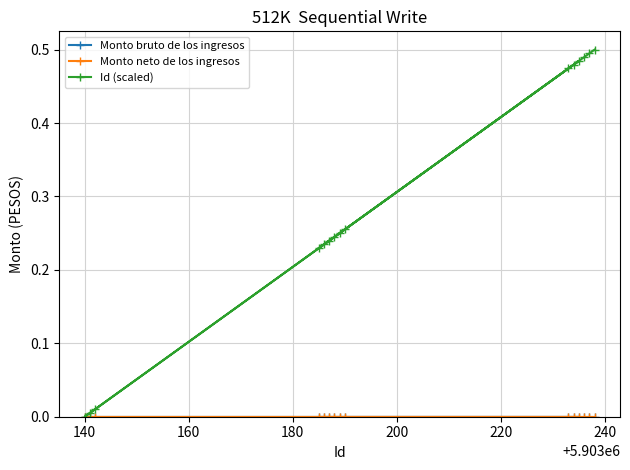

Which series has the largest range (max minus min)?

Id (scaled)